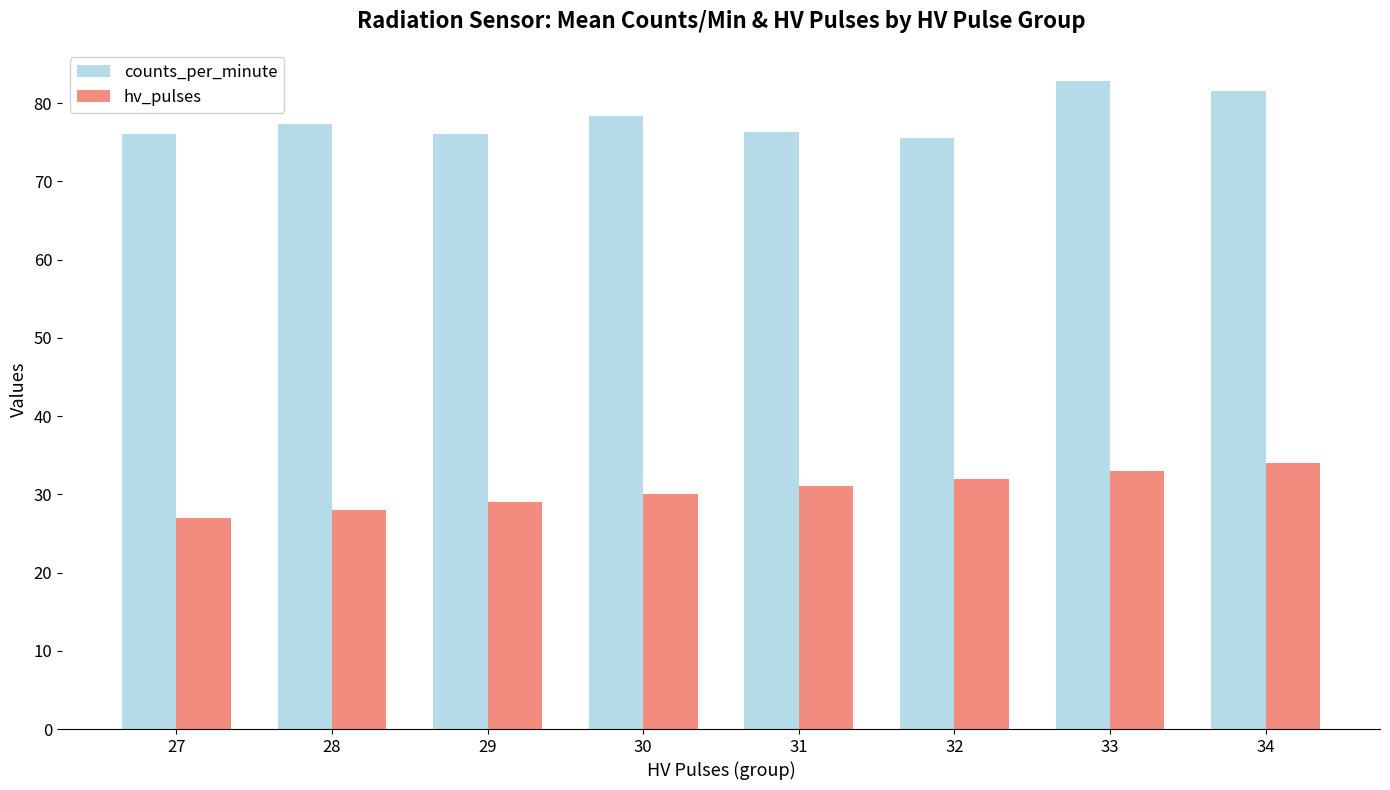

Is the value of hv_pulses at 32 greater than the value of counts_per_minute at 29?

No